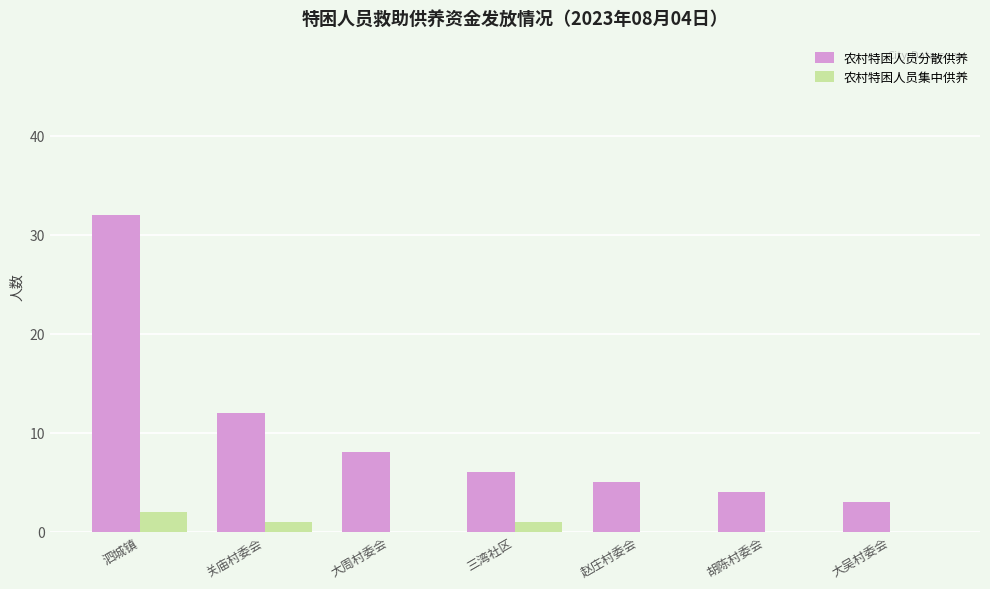

Is the value of 农村特困人员分散供养 at 三湾社区 greater than the value of 农村特困人员集中供养 at 胡陈村委会?

Yes